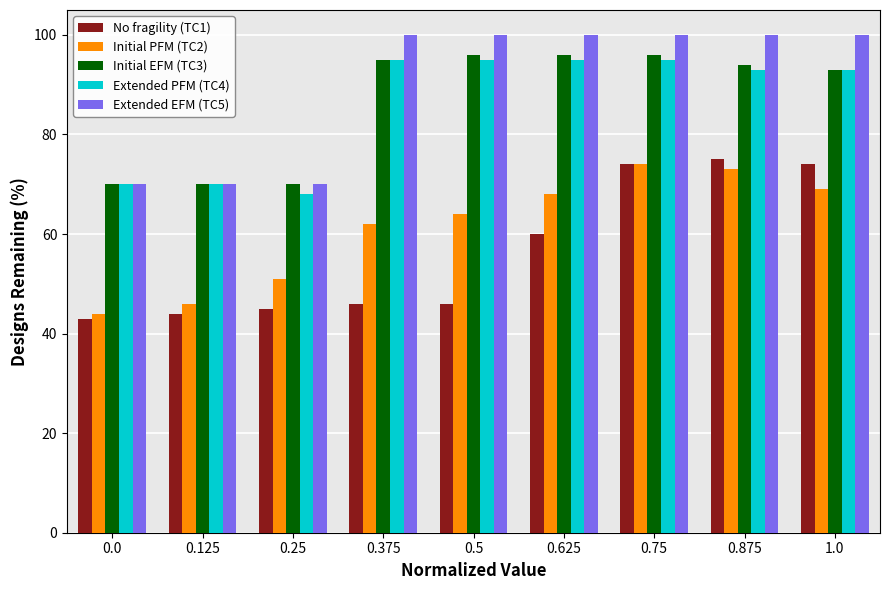

Which series changed the most between 0.625 and 0.875?

No fragility (TC1)